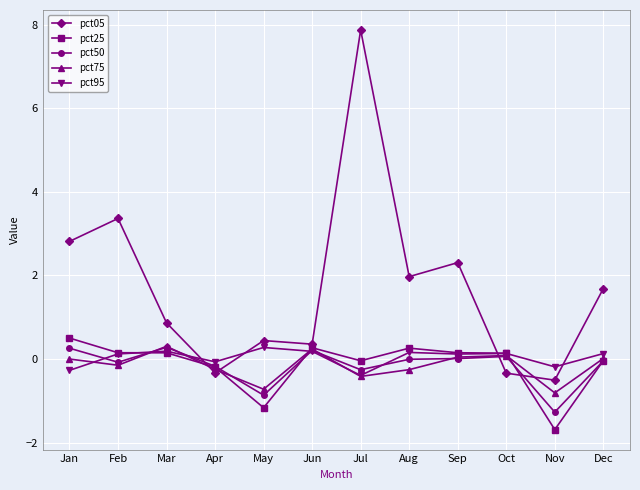

What is the difference between the second highest and second lowest values in the pct75 series?

1.0